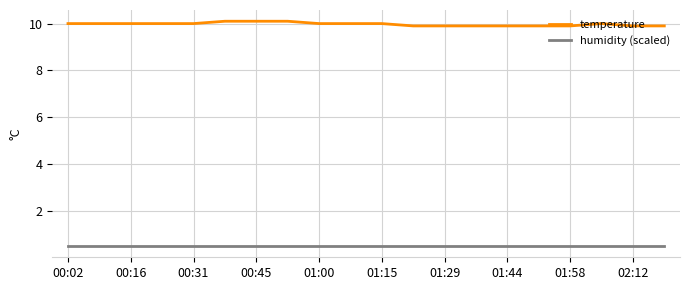

Which series has the largest total across all categories?

temperature